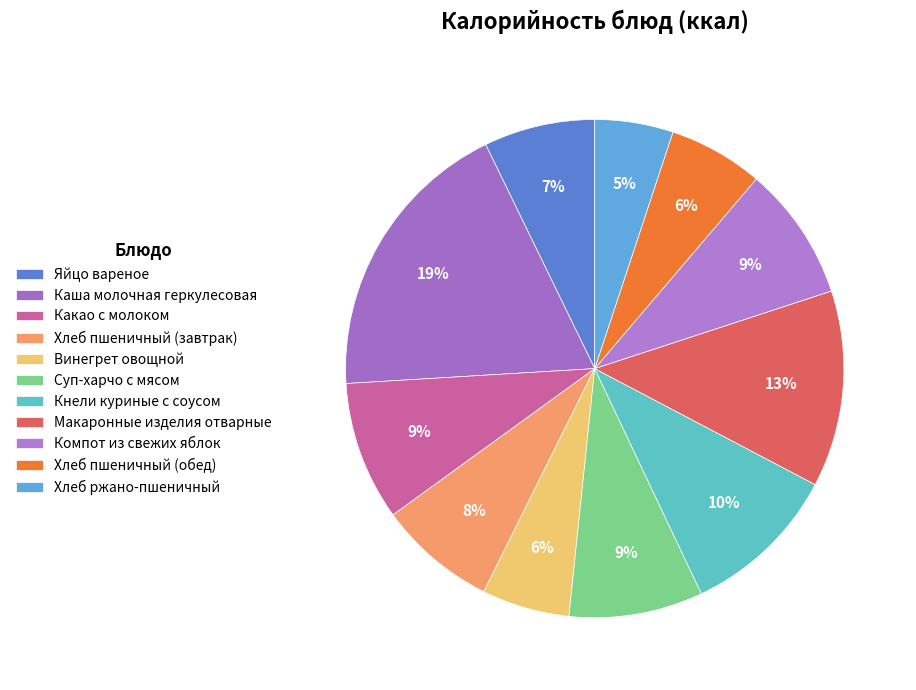

Is Какао с молоком the majority of the pie?

No